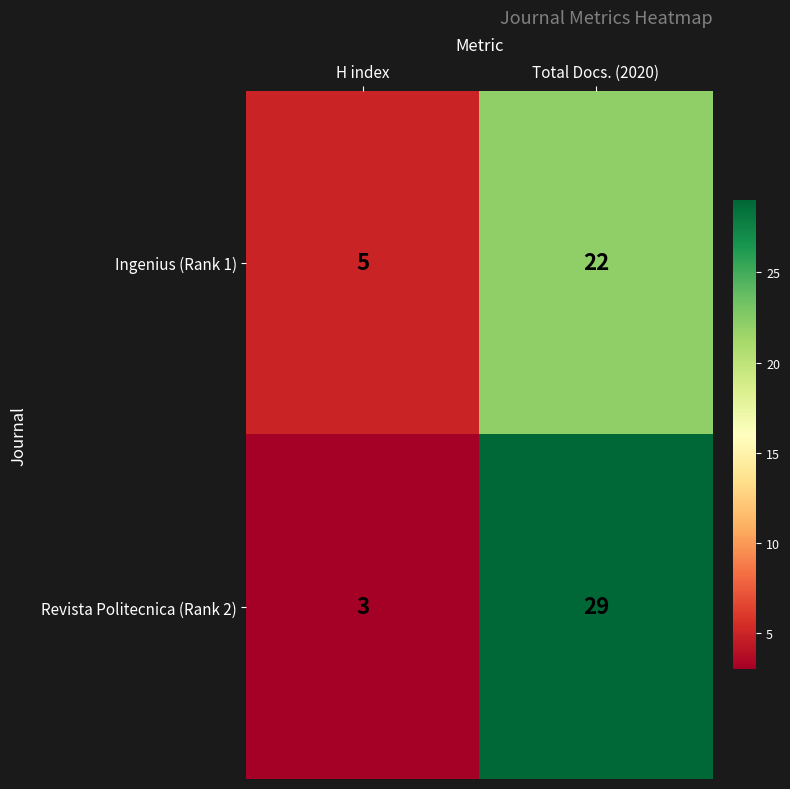

Count the number of categories in the chart.

2